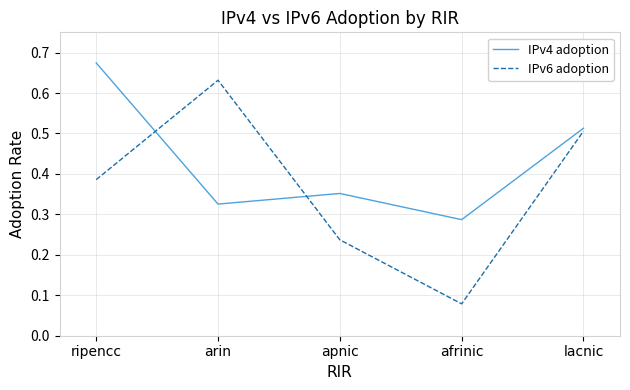

At which category does the chart reach its peak across all series?

ripencc